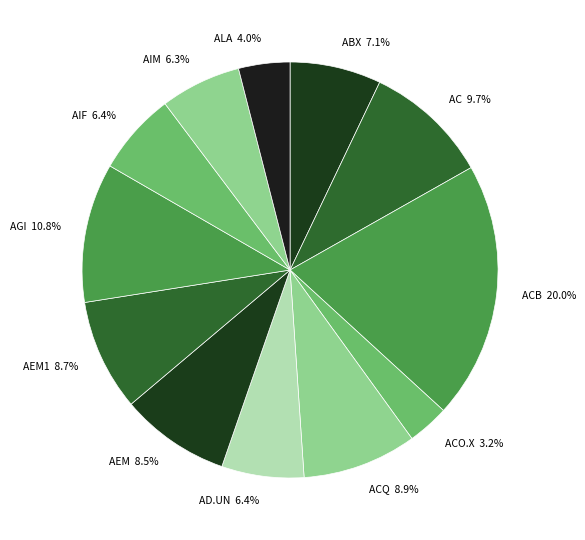

How many segments does this pie chart have?

12